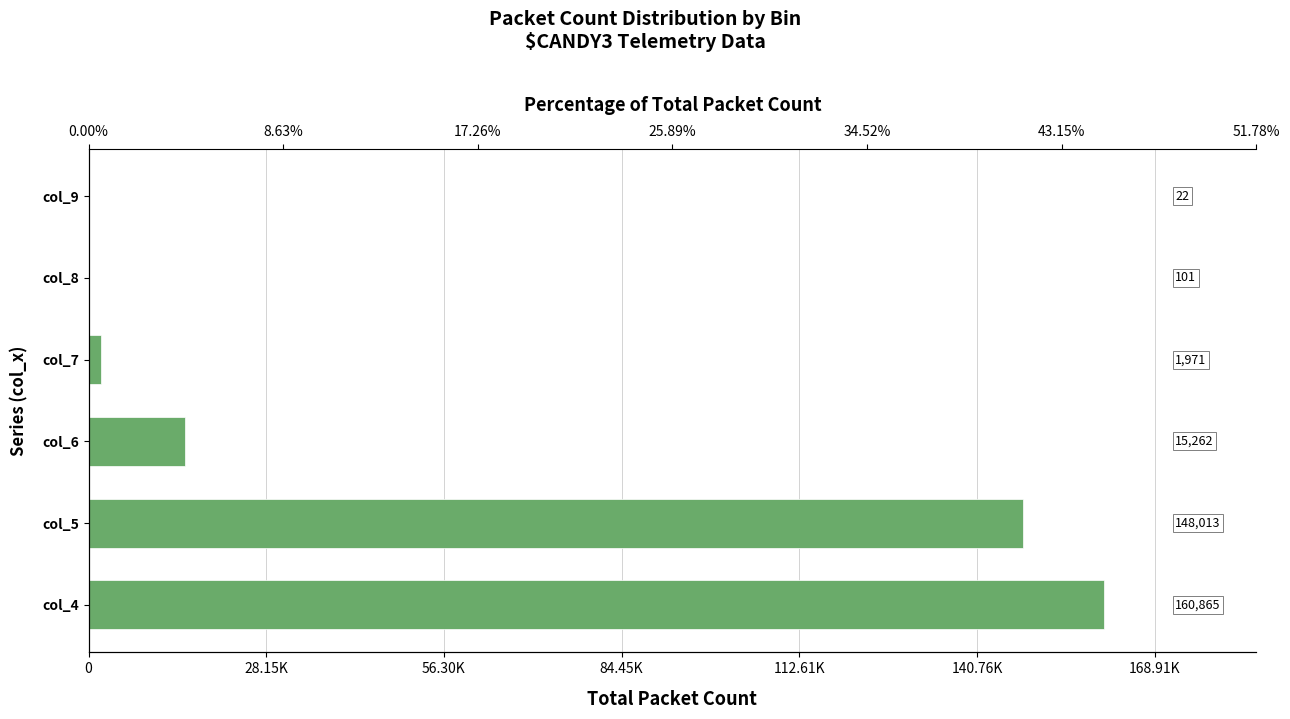

How many series are shown in this chart?

1